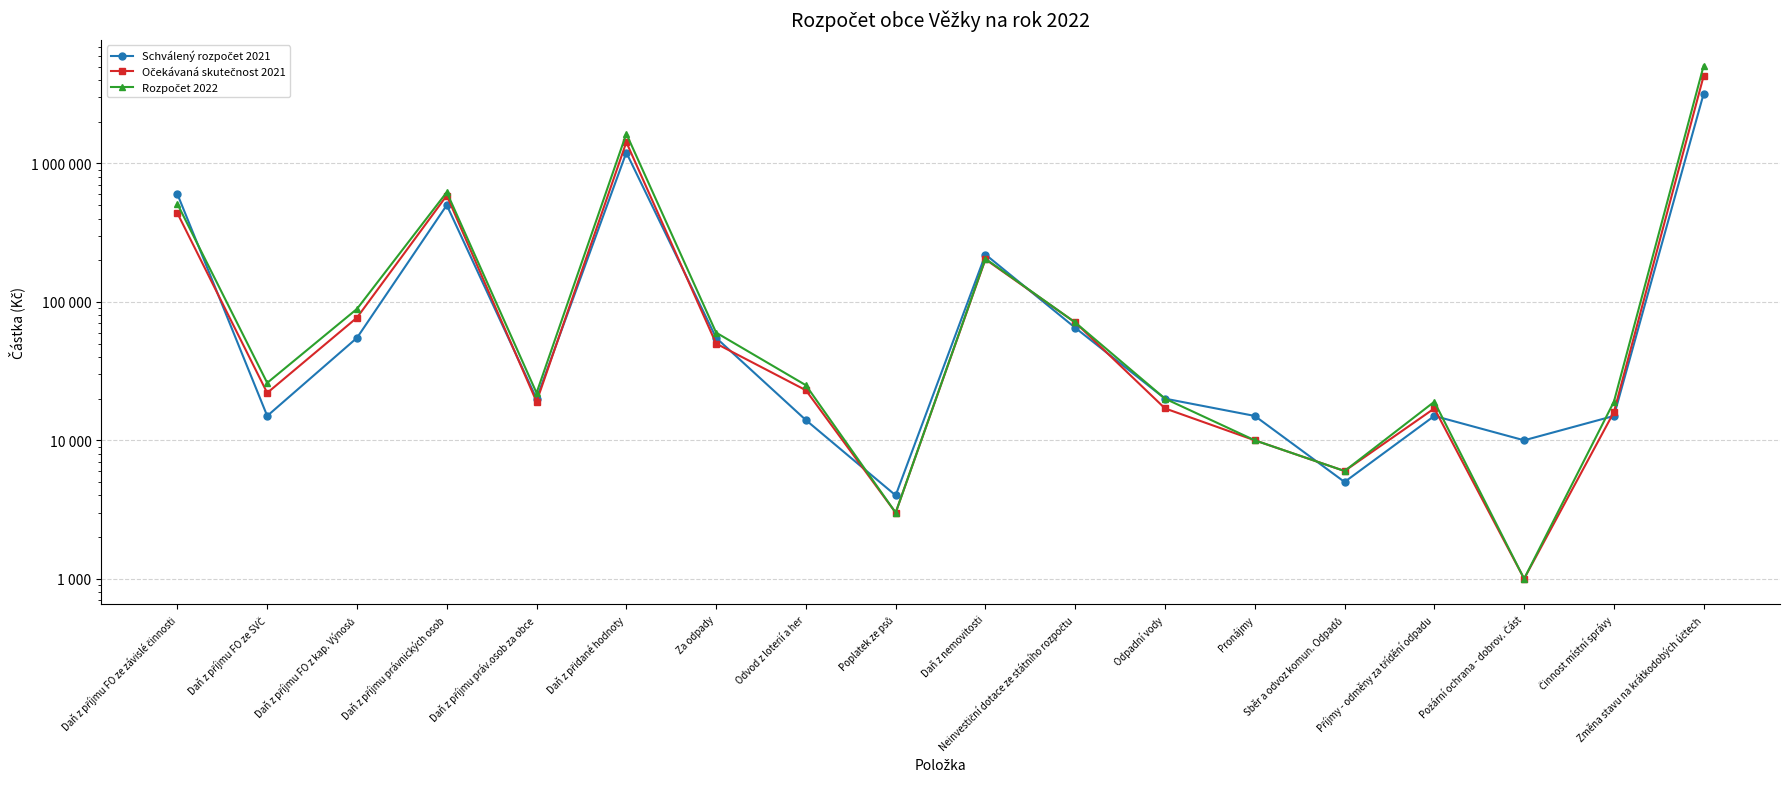

True or false: Očekávaná skutečnost 2021 has a value of 6000 at Sběr a odvoz komun. Odpadů.

True